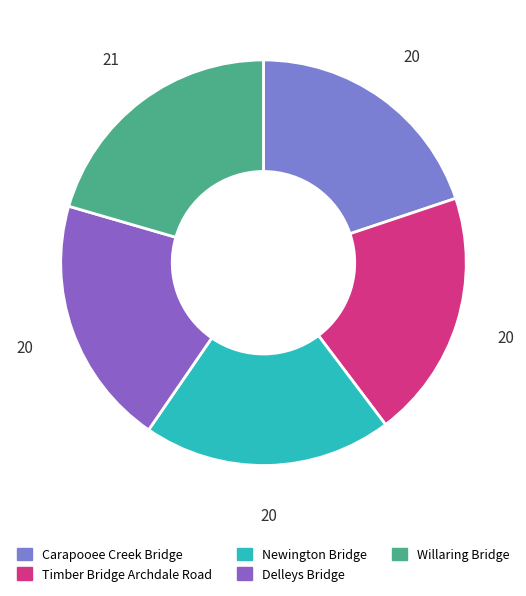

How many segments does this pie chart have?

5